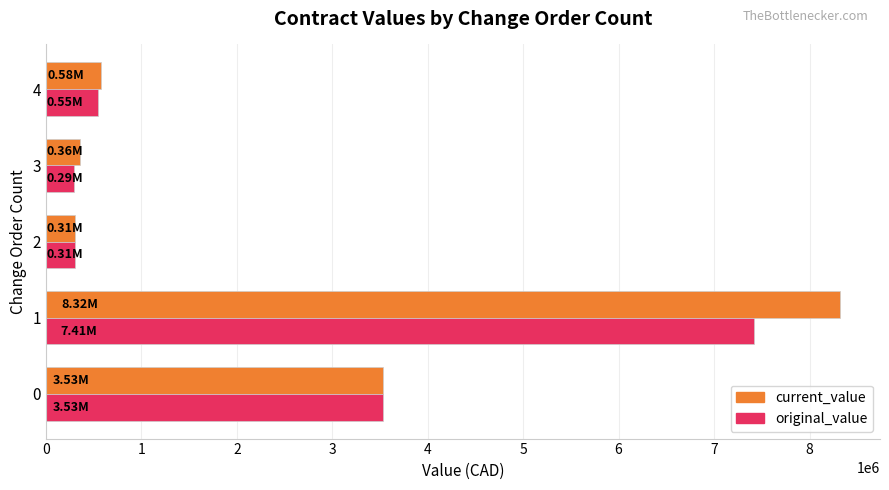

What is the difference between the current_value values at 0 and 4?

2951222.1